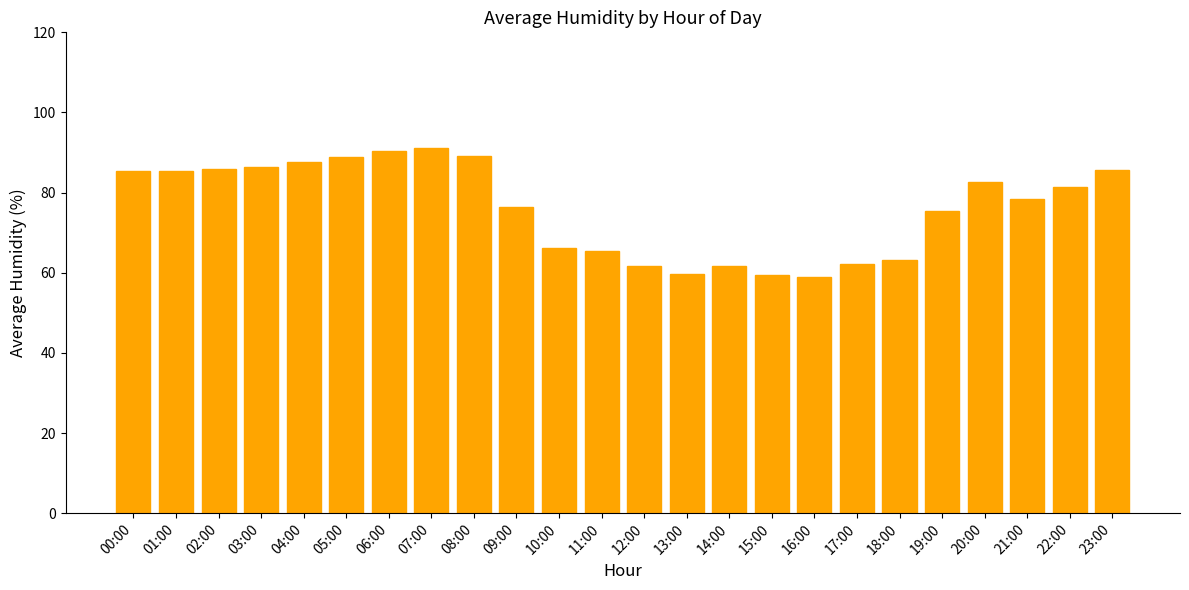

What is the value of the 2nd bar from the left?

85.4